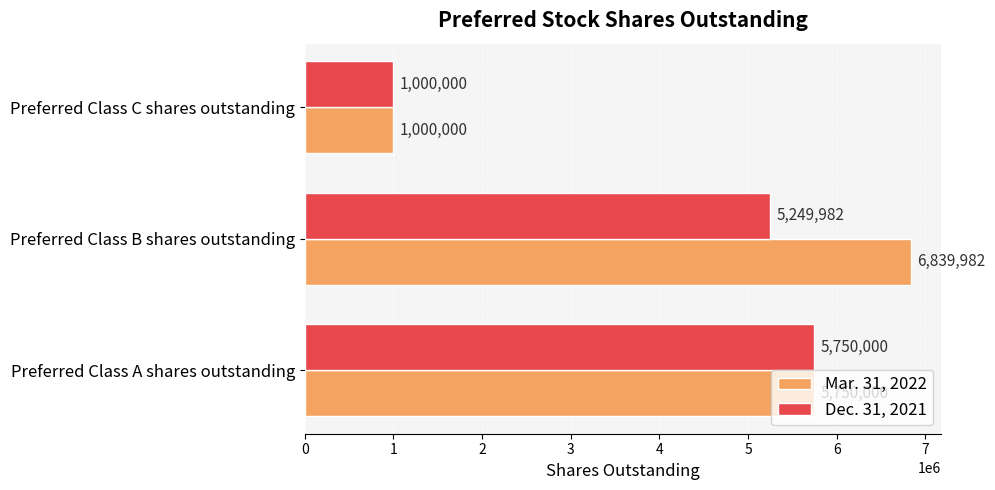

Where is Dec. 31, 2021 nearest to the value 3375000?

Preferred Class B shares outstanding